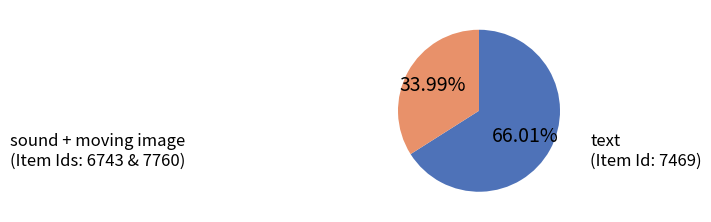

How many slices are in this pie chart?

2